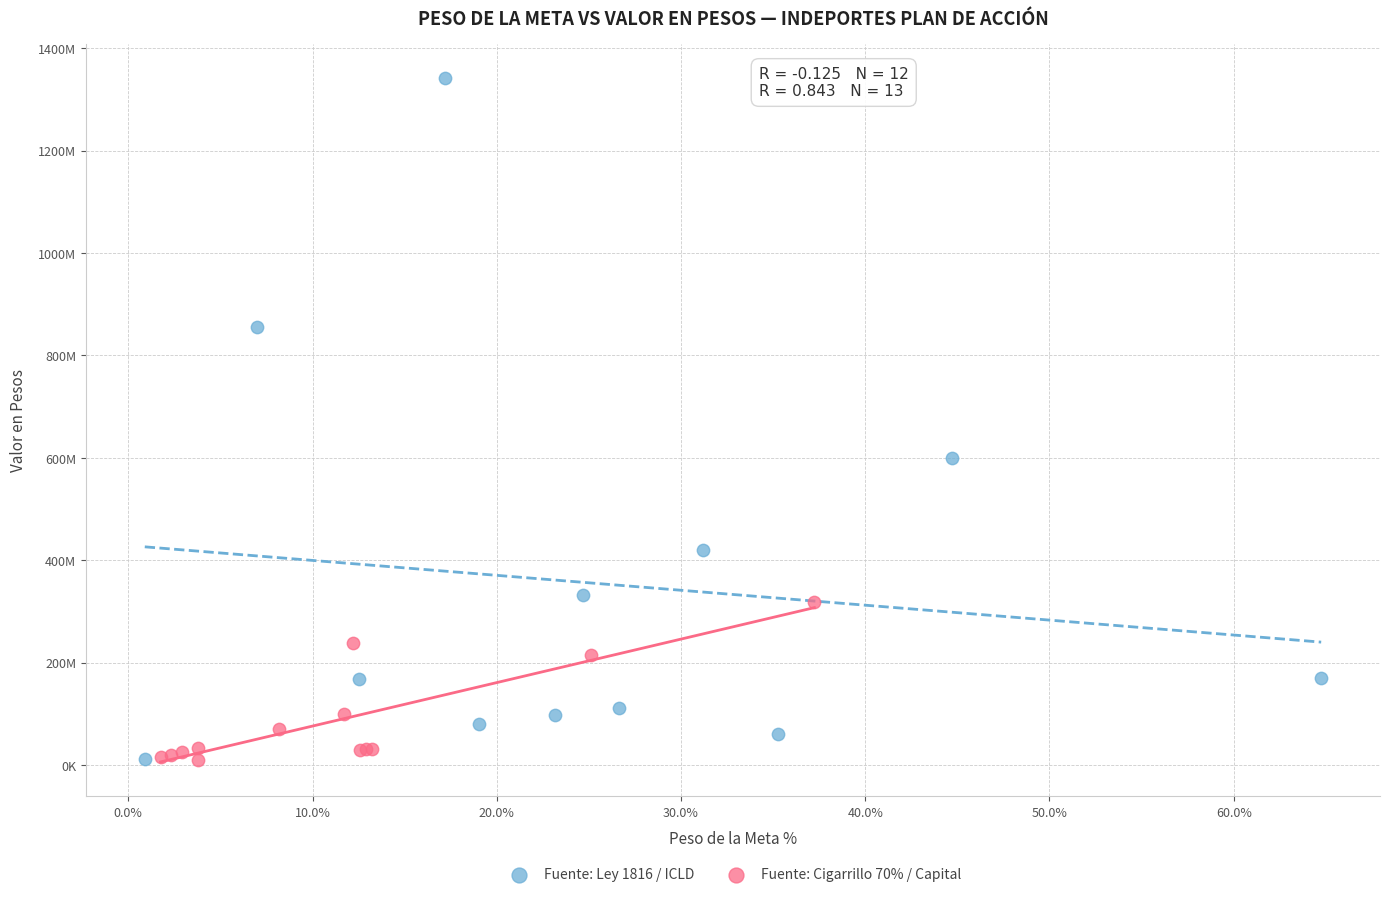

What are all the series names shown in the legend?

Fuente: Ley 1816 / ICLD, Fuente: Cigarrillo 70% / Capital